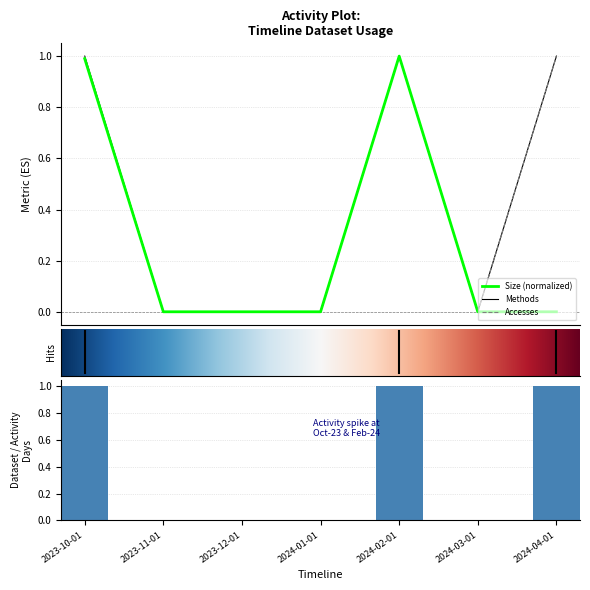

What is the greatest value displayed?

1.0